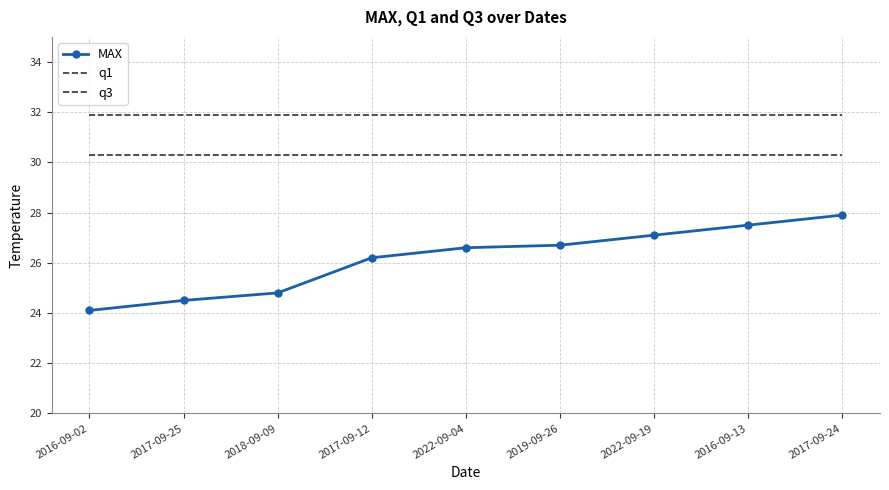

What is the minimum value for q3?

31.9